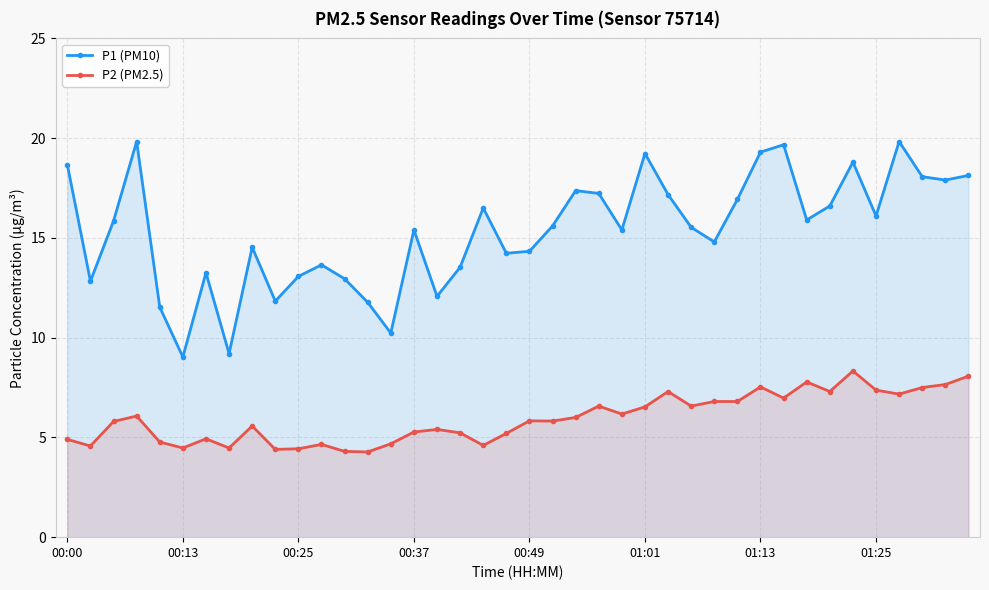

True or false: P2 (PM2.5) has more than 2 points higher than both neighbors.

True